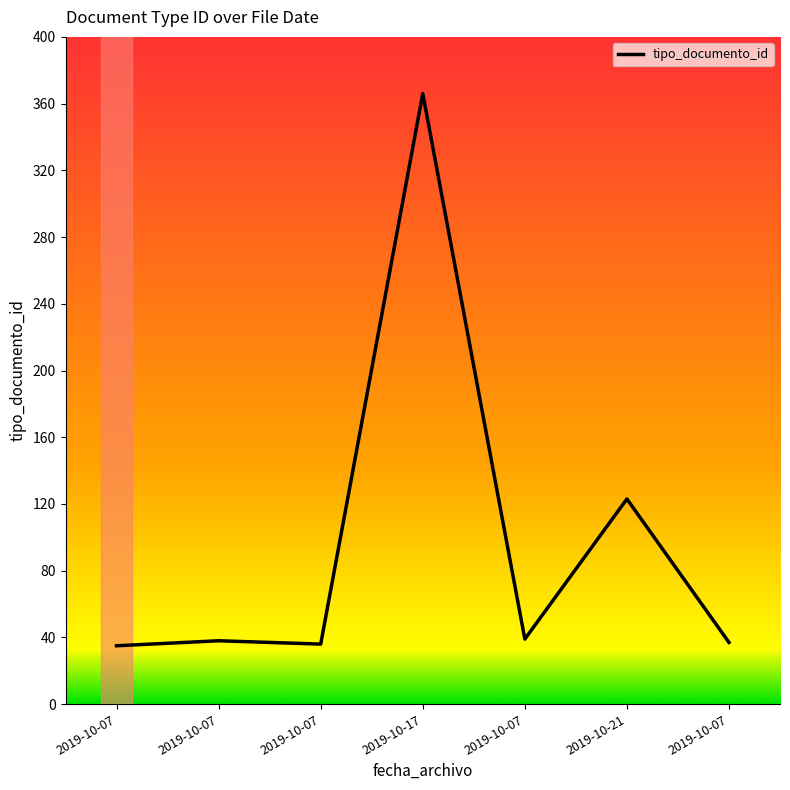

List the labels in order of value, largest first.

2019-10-17, 2019-10-21, 2019-10-07, 2019-10-07, 2019-10-07, 2019-10-07, 2019-10-07